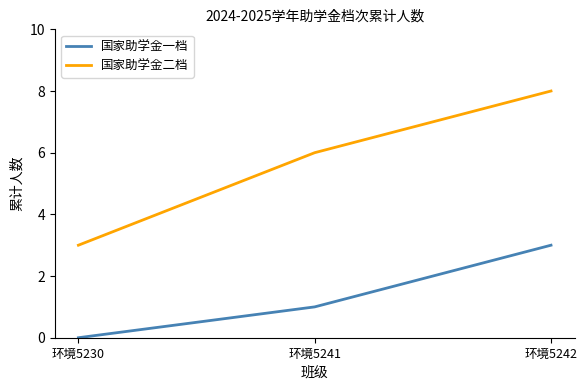

List the series in order of their peak value, highest first.

国家助学金二档, 国家助学金一档